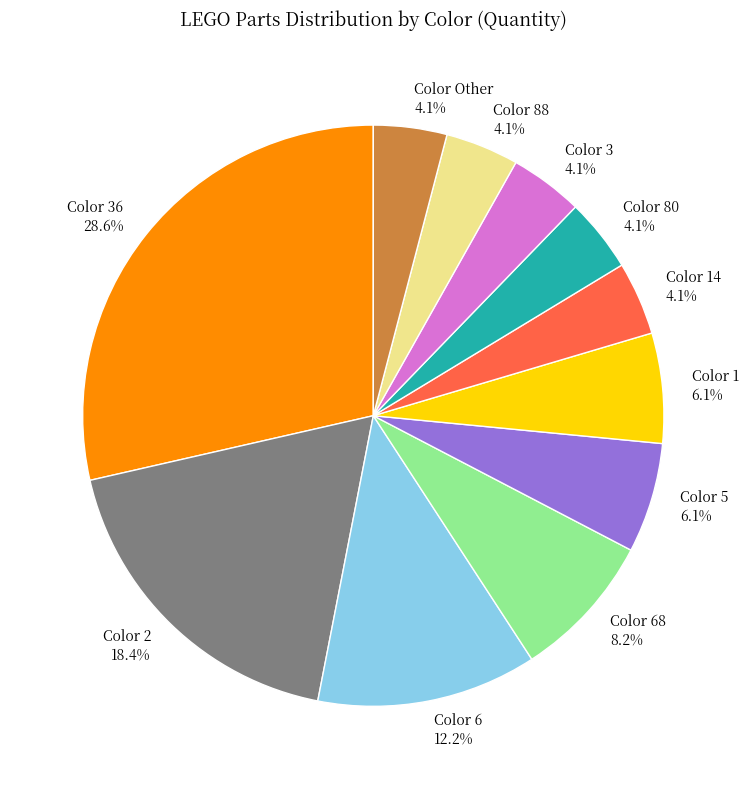

Which slice is the largest?

Color 36